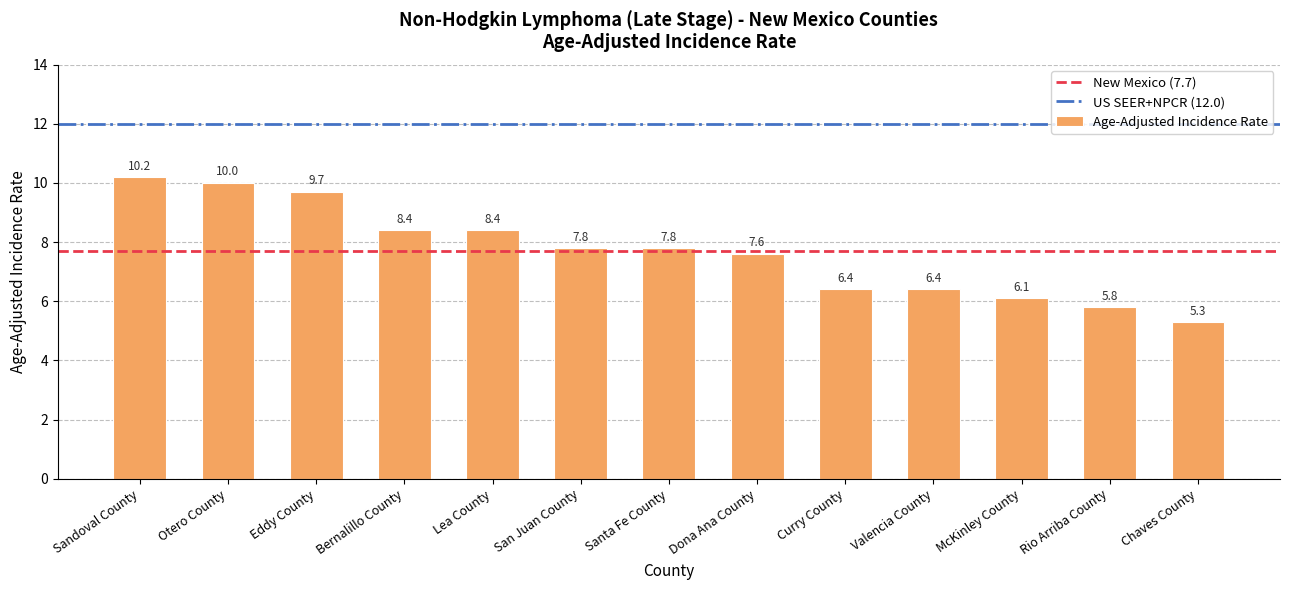

Which label corresponds to the largest value in the chart?

Sandoval County